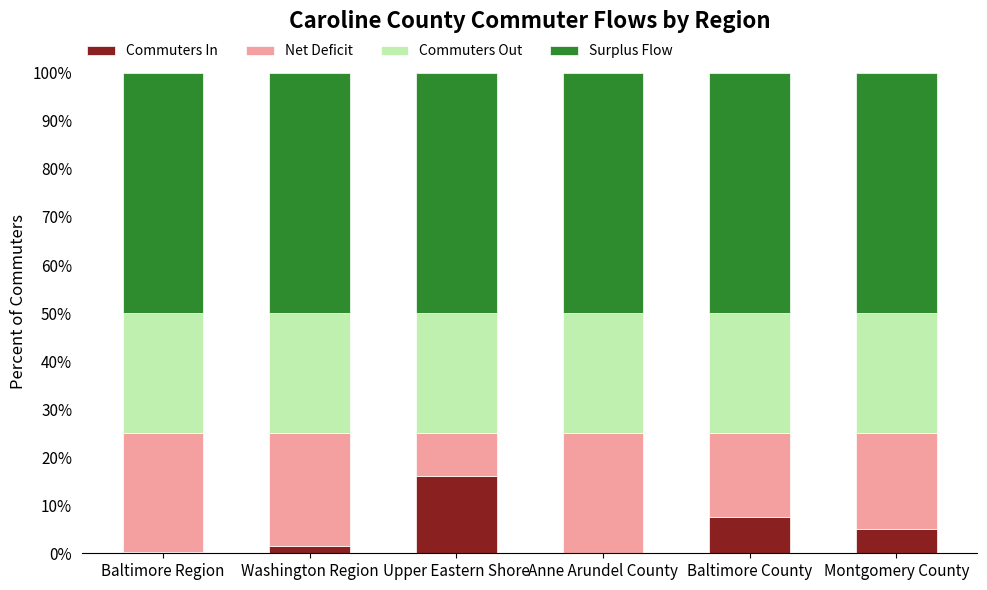

What is the total value across all series at Montgomery County?

100.0